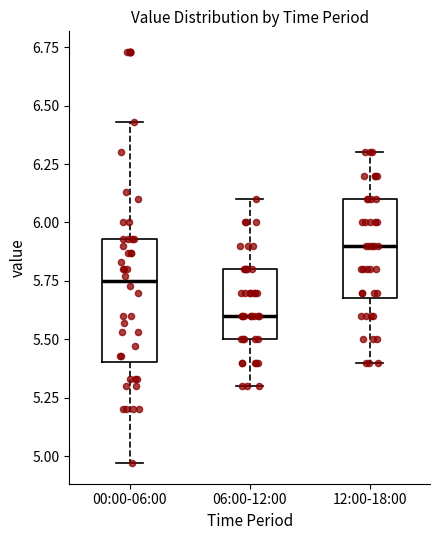

Reading left to right, read every box against the y-axis: the position of its median line, the range the box covers, and the ends of its whiskers. The values are not printed on the chart, so give them approximately, as read against the axis.

00:00-06:00: median 5.75, box 5.40 to 5.95, whiskers 4.95 to 6.45
06:00-12:00: median 5.60, box 5.50 to 5.80, whiskers 5.30 to 6.10
12:00-18:00: median 5.90, box 5.70 to 6.10, whiskers 5.40 to 6.30